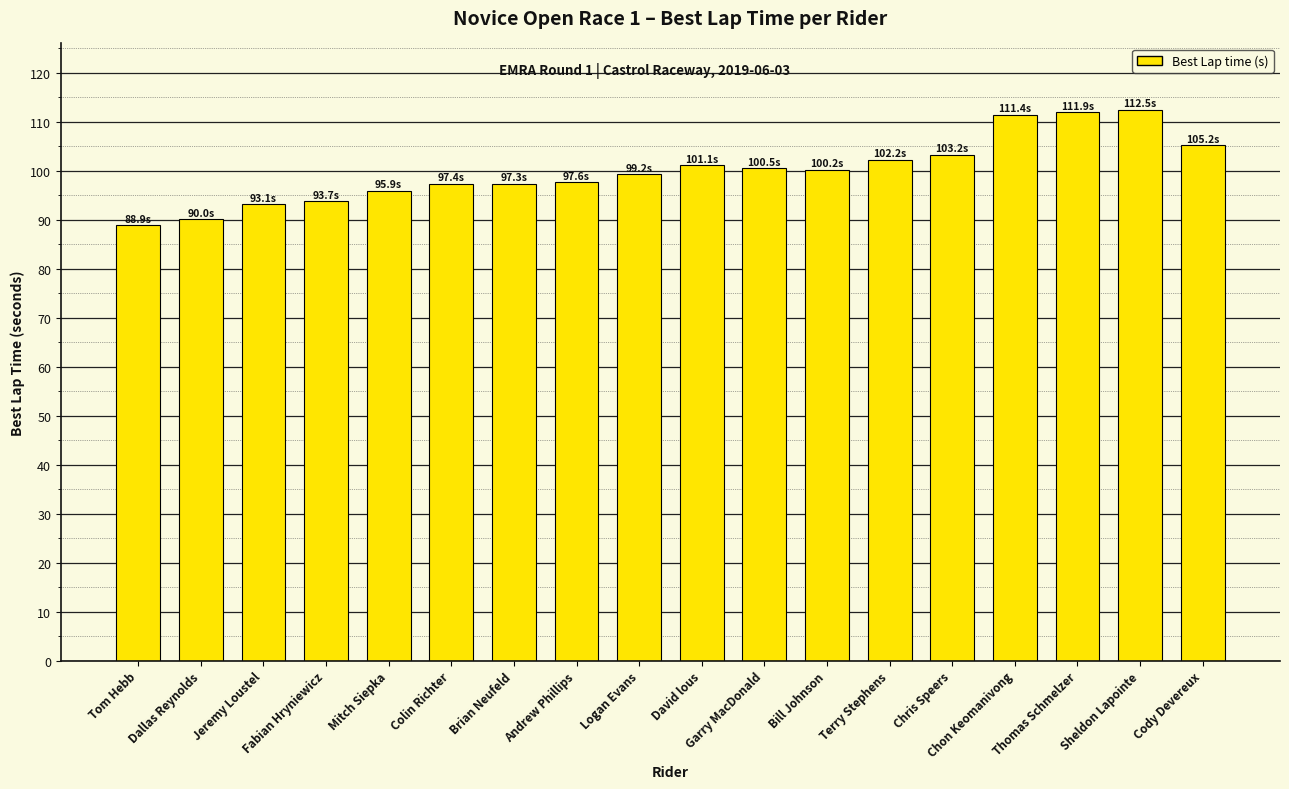

What is the difference between the values at Terry Stephens and Sheldon Lapointe?

10.3